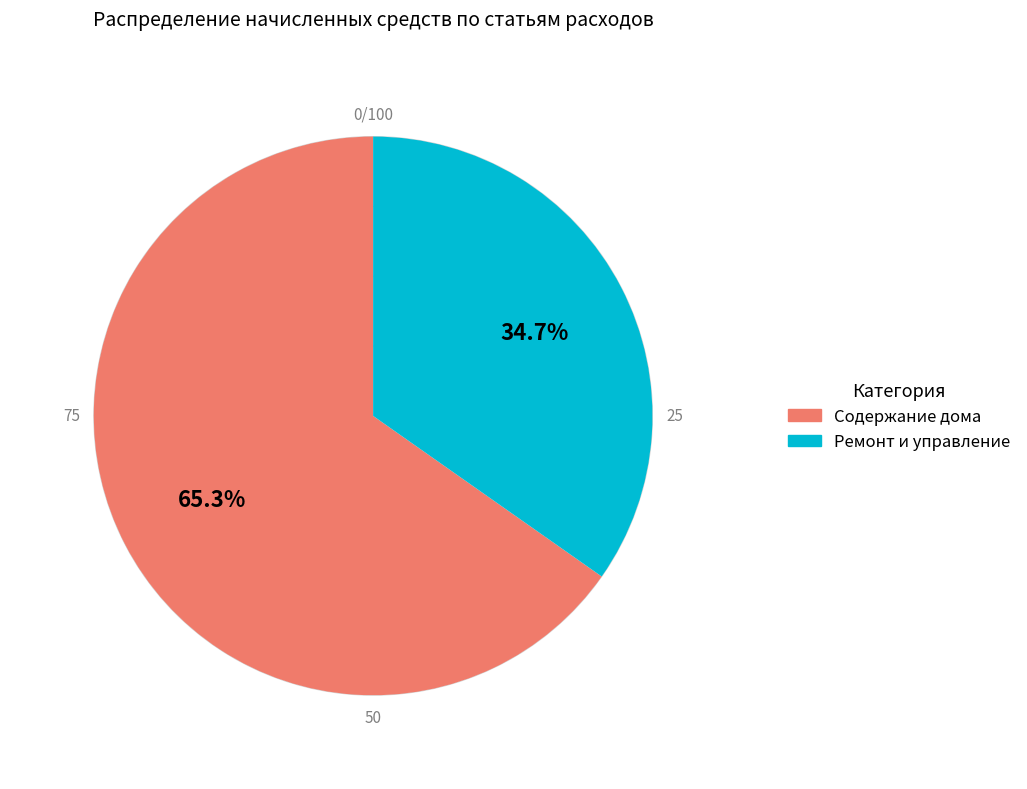

Is there any slice that represents more than half of the pie?

Yes